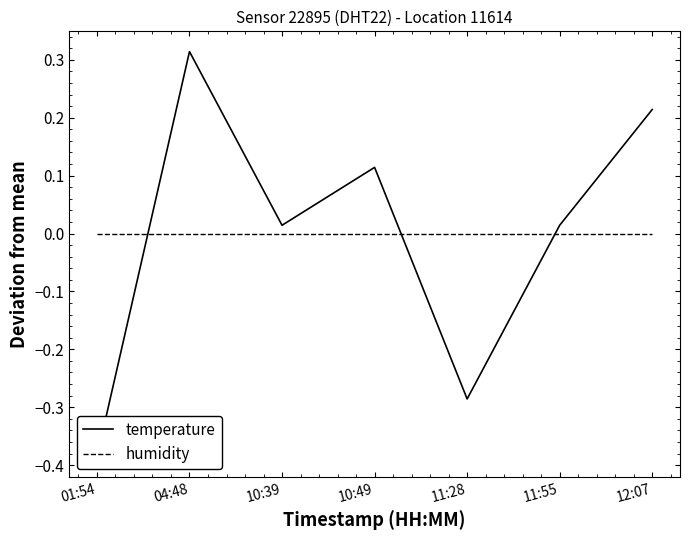

Which series ends up on top after the final intersection of temperature and humidity?

temperature